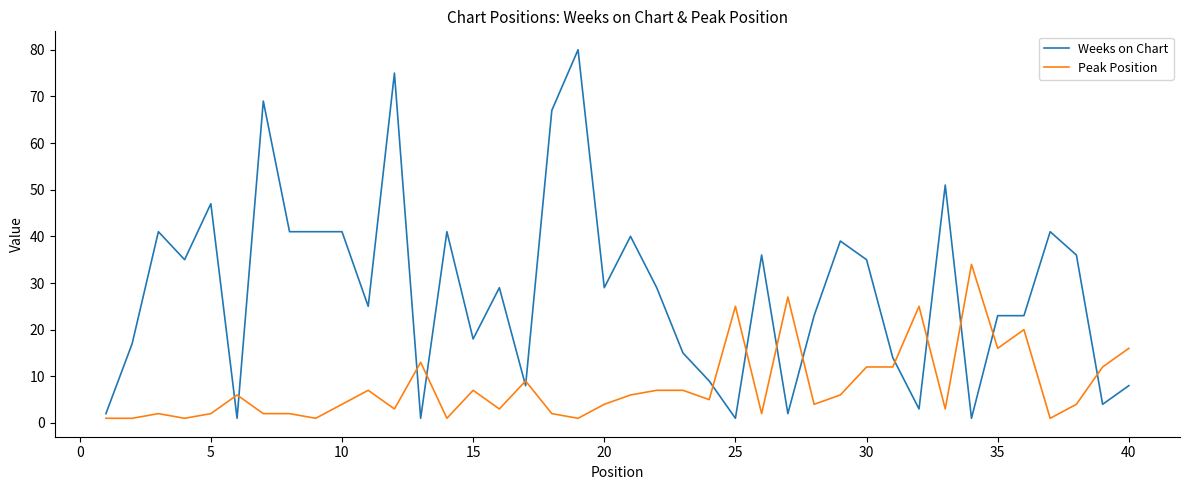

Count the number of categories in the chart.

40